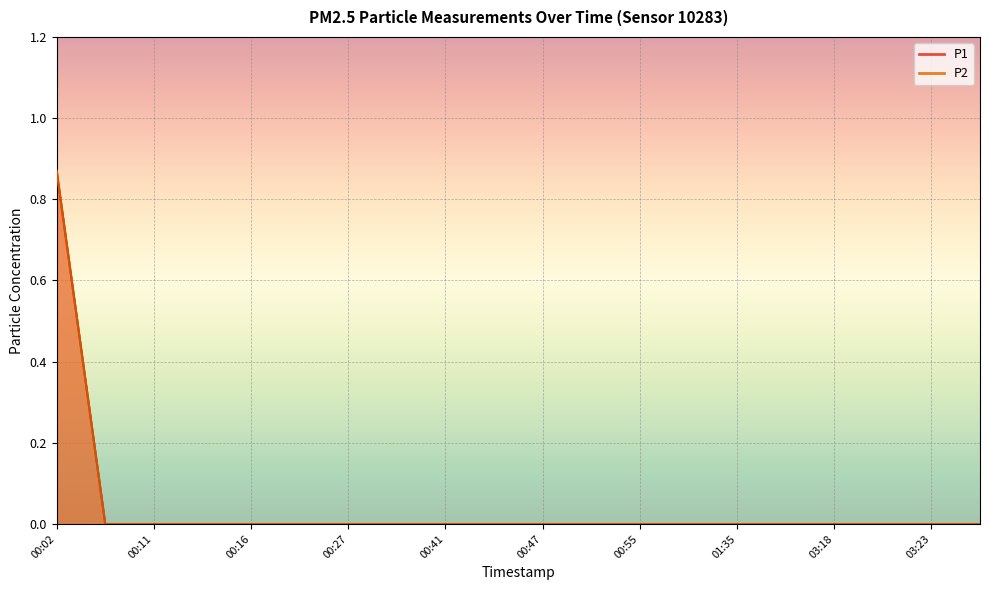

The value of P2 at 00:11 is -0.4. True or false?

False